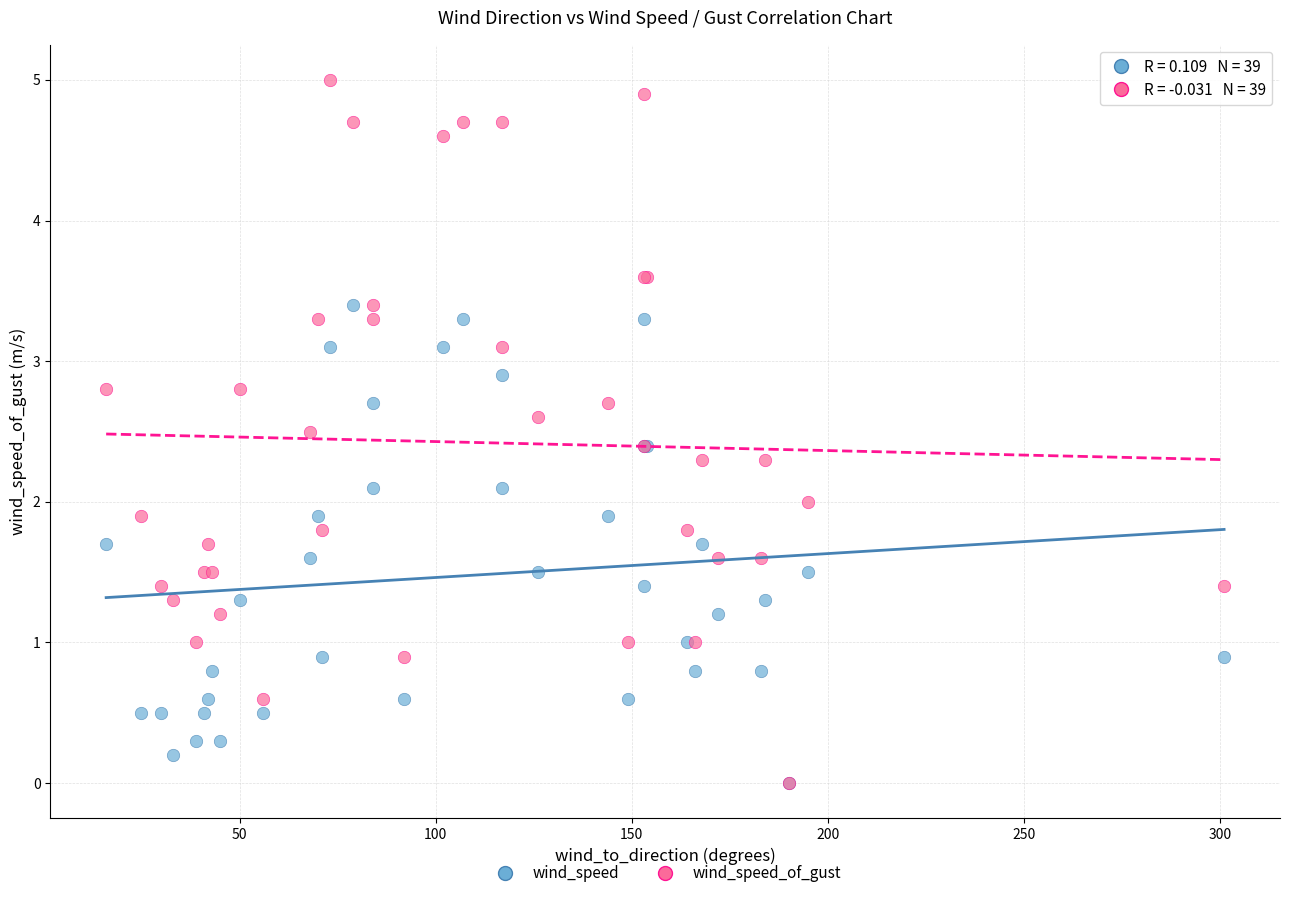

Which series reaches the maximum Y coordinate?

wind_speed_of_gust